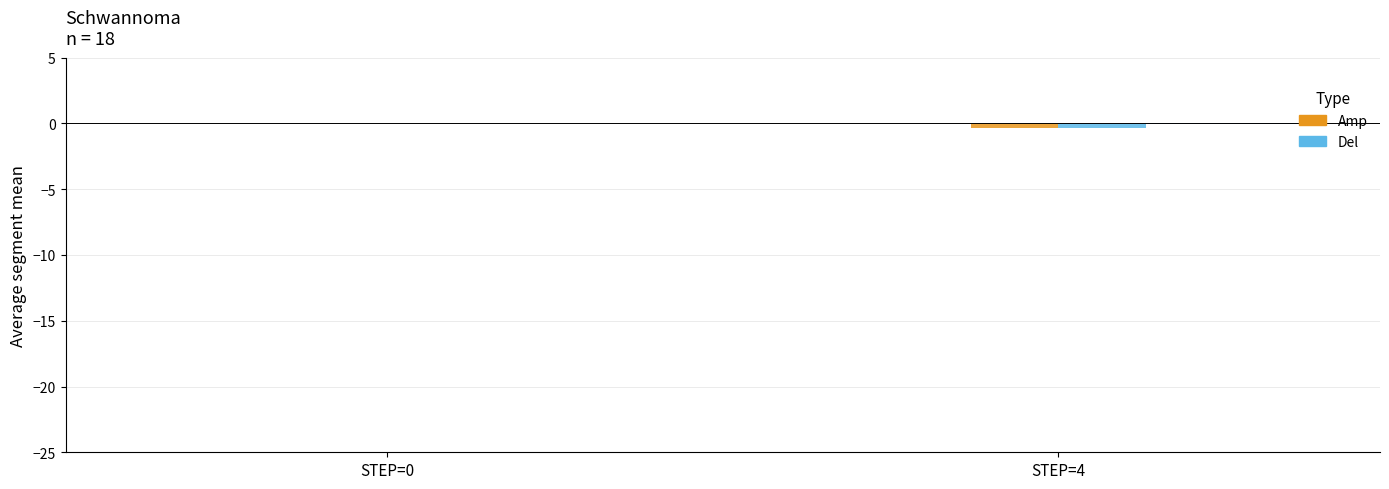

Is it true that t_acc. equals -0.0 at STEP=4?

True